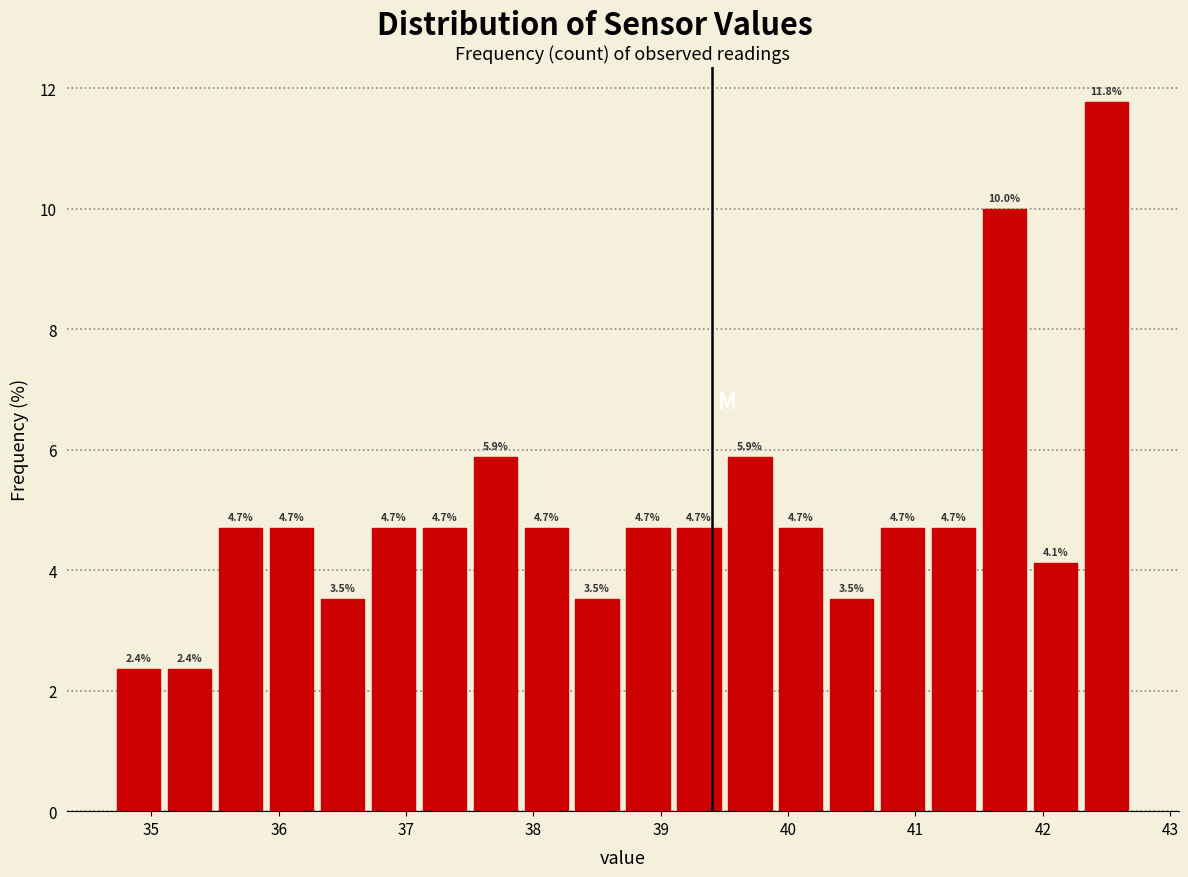

What is the height of the bar covering 37.5 to 37.9 on the x-axis?

5.9